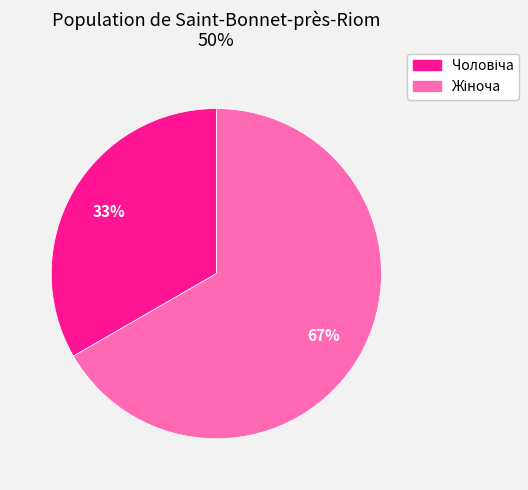

Is there any slice that represents more than half of the pie?

Yes